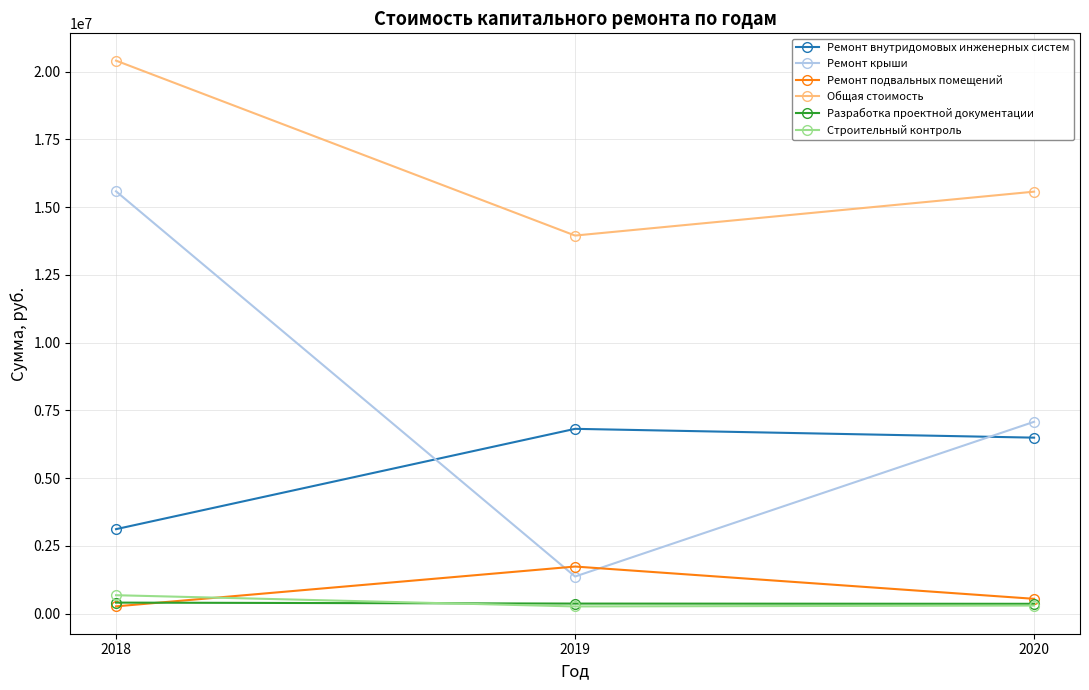

How many values in the Ремонт внутридомовых инженерных систем series are below 6494093?

1